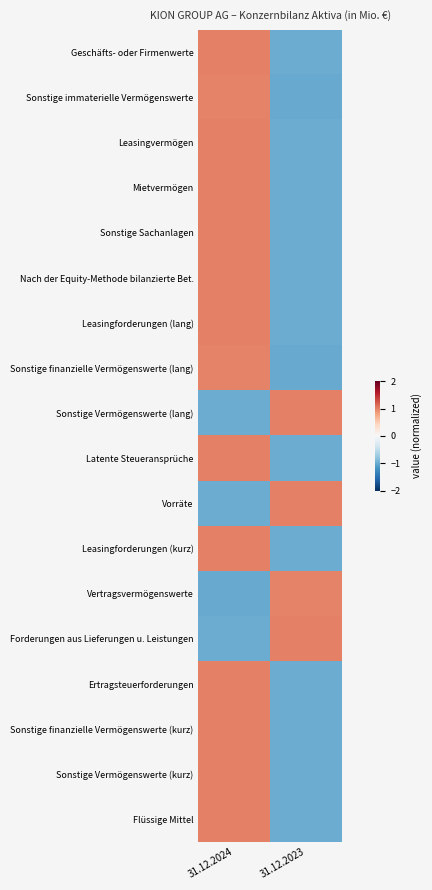

Reading left to right, extract all data points from this chart.

Geschäfts- oder Firmenwerte: 31.12.2024=1.0	31.12.2023=-1.0
Sonstige immaterielle Vermögenswerte: 31.12.2024=1.0	31.12.2023=-1.0
Leasingvermögen: 31.12.2024=1.0	31.12.2023=-1.0
Mietvermögen: 31.12.2024=1.0	31.12.2023=-1.0
Sonstige Sachanlagen: 31.12.2024=1.0	31.12.2023=-1.0
Nach der Equity-Methode bilanzierte Bet.: 31.12.2024=1.0	31.12.2023=-1.0
Leasingforderungen (lang): 31.12.2024=1.0	31.12.2023=-1.0
Sonstige finanzielle Vermögenswerte (lang): 31.12.2024=1.0	31.12.2023=-1.0
Sonstige Vermögenswerte (lang): 31.12.2024=-1.0	31.12.2023=1.0
Latente Steueransprüche: 31.12.2024=1.0	31.12.2023=-1.0
Vorräte: 31.12.2024=-1.0	31.12.2023=1.0
Leasingforderungen (kurz): 31.12.2024=1.0	31.12.2023=-1.0
Vertragsvermögenswerte: 31.12.2024=-1.0	31.12.2023=1.0
Forderungen aus Lieferungen u. Leistungen: 31.12.2024=-1.0	31.12.2023=1.0
Ertragsteuerforderungen: 31.12.2024=1.0	31.12.2023=-1.0
Sonstige finanzielle Vermögenswerte (kurz): 31.12.2024=1.0	31.12.2023=-1.0
Sonstige Vermögenswerte (kurz): 31.12.2024=1.0	31.12.2023=-1.0
Flüssige Mittel: 31.12.2024=1.0	31.12.2023=-1.0